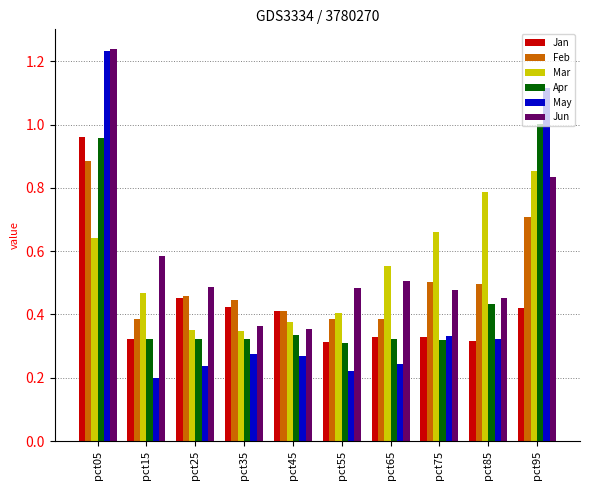

Which series changed the most between pct35 and pct95?

May